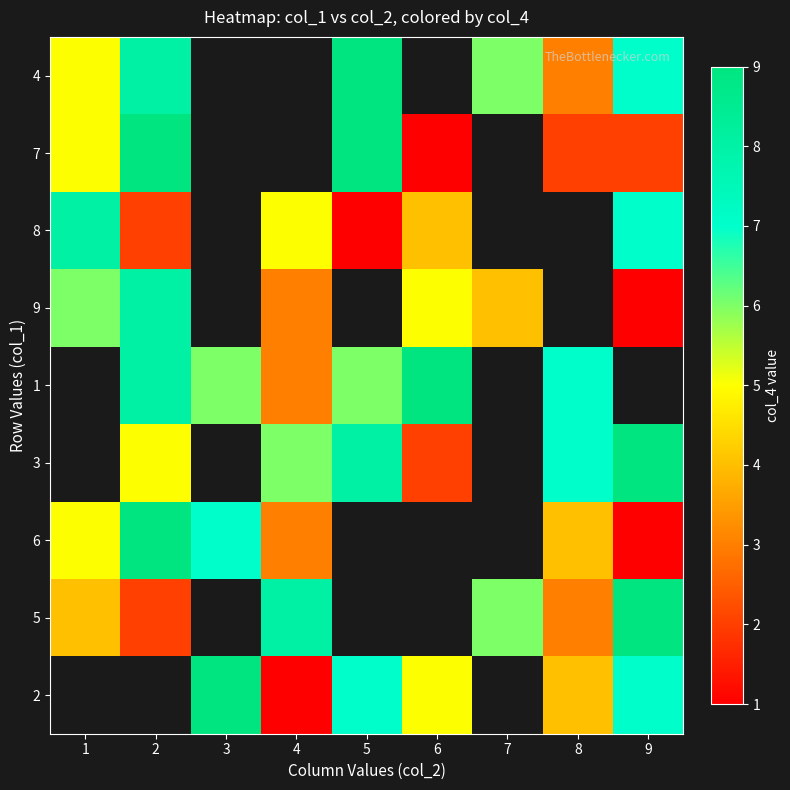

What is the difference between the maximum and minimum values in the 5 series?

7.0